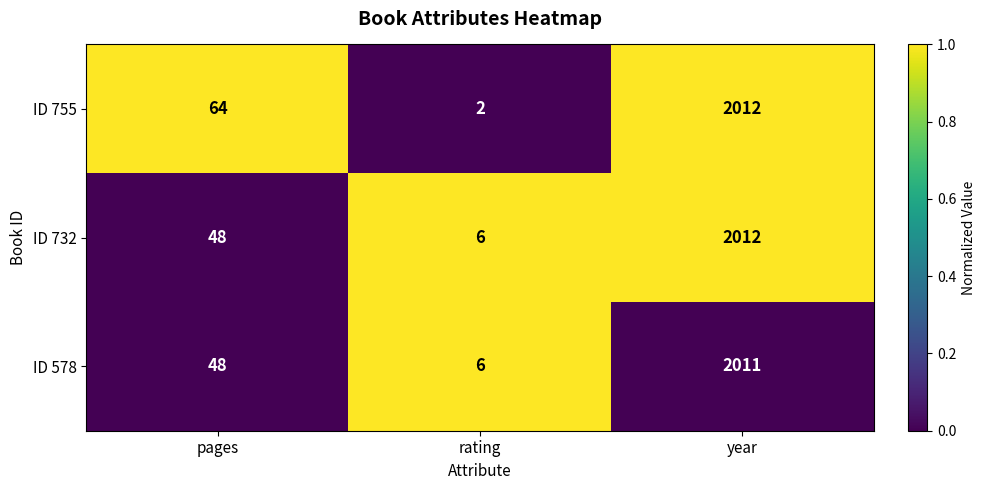

Which series has the largest range (max minus min)?

ID 755